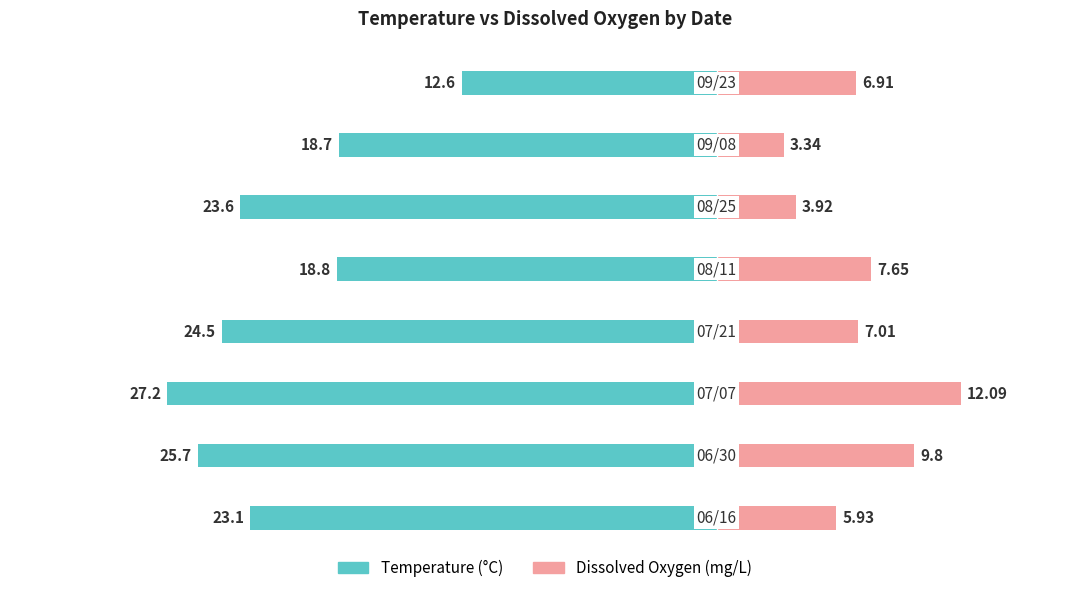

Reading left to right, what are all the values shown in this chart?

Temperature: -23.1	-25.7	-27.2	-24.5	-18.8	-23.6	-18.7	-12.6
Dissox: 5.9	9.8	12.1	7.0	7.7	3.9	3.3	6.9